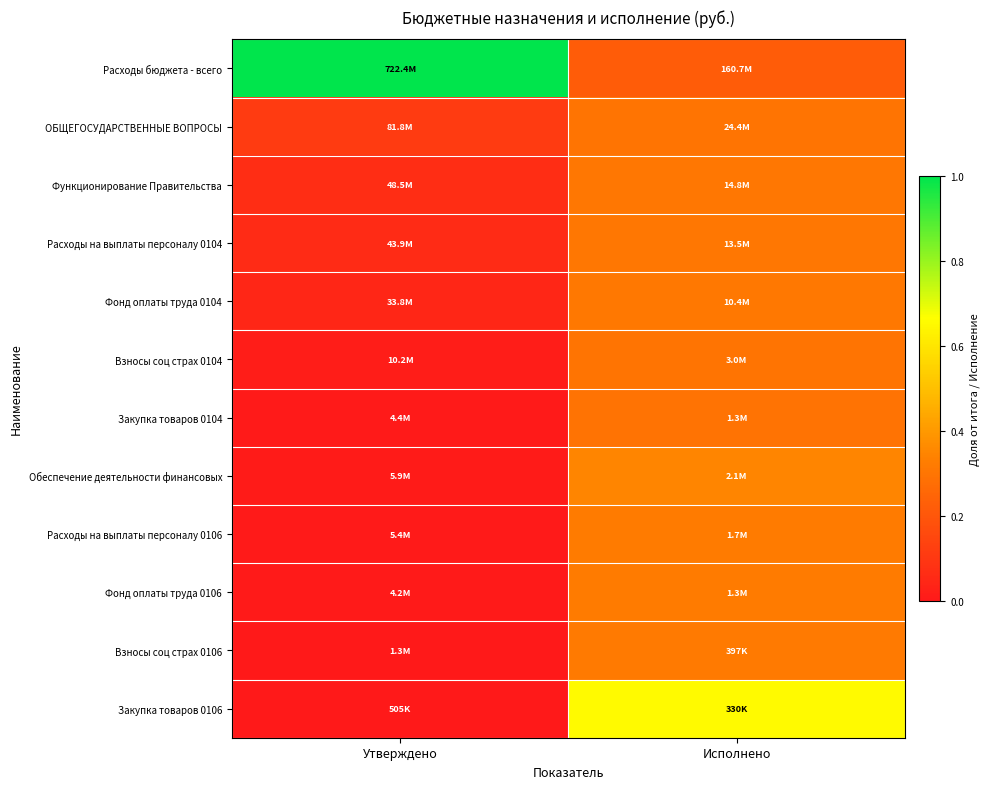

At how many categories does at least one series exceed 0?

2